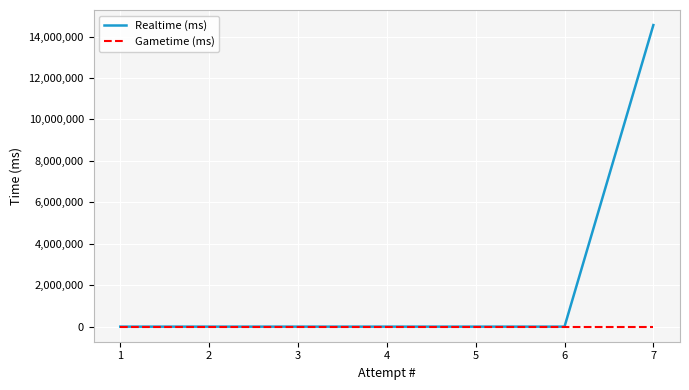

Reading left to right, list all the values displayed in this chart.

Realtime (ms): 1=0	2=0	3=0	4=0	5=0	6=0	7=14552135
Gametime (ms): 1=0	2=0	3=0	4=0	5=0	6=0	7=0